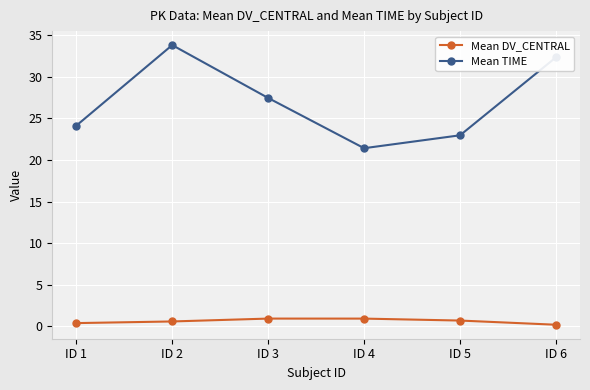

True or false: Mean DV_CENTRAL and Mean TIME intersect in this chart.

False